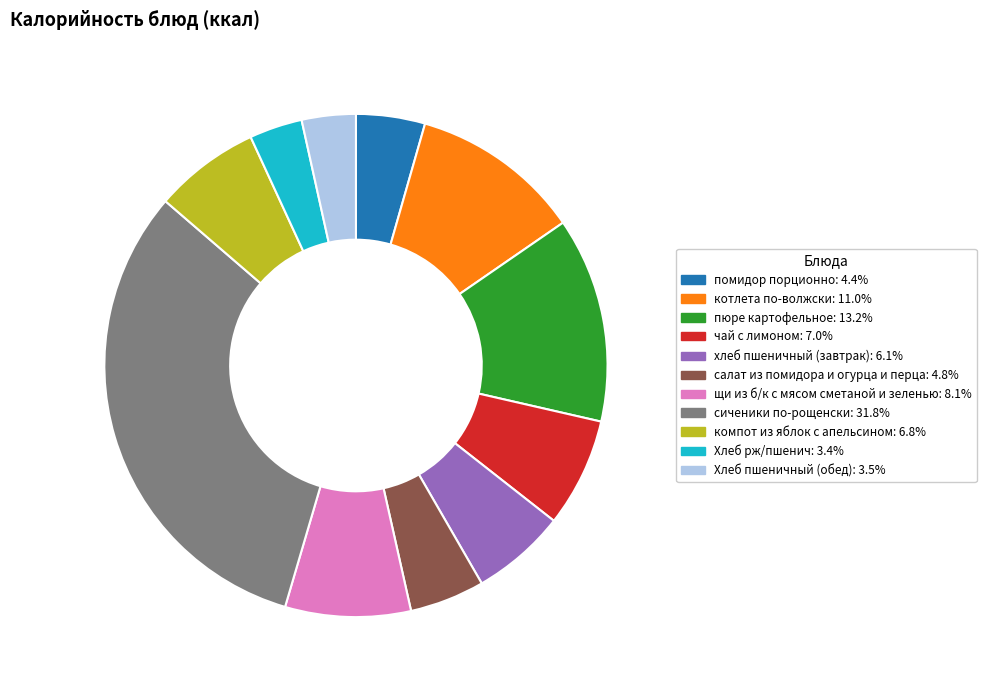

Is there any slice that represents more than half of the pie?

No